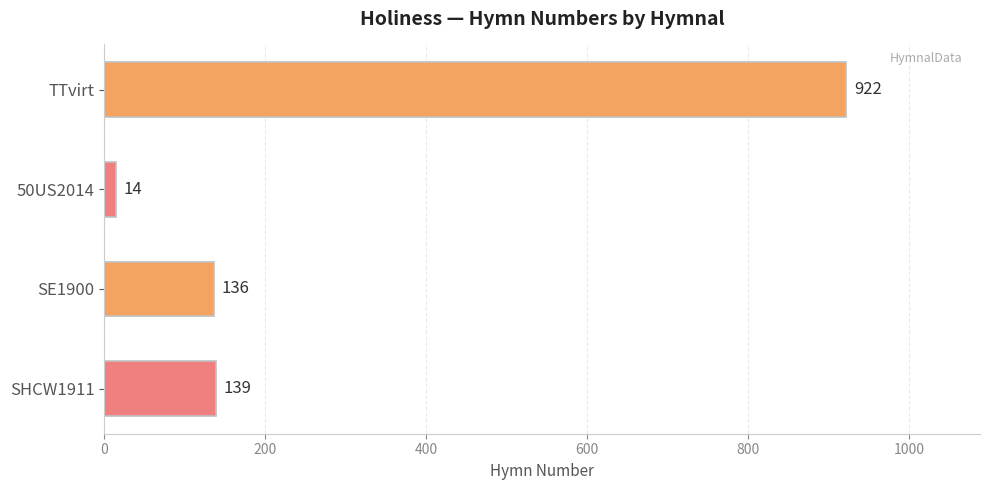

The chart shows a value of 49 at SE1900. True or false?

False